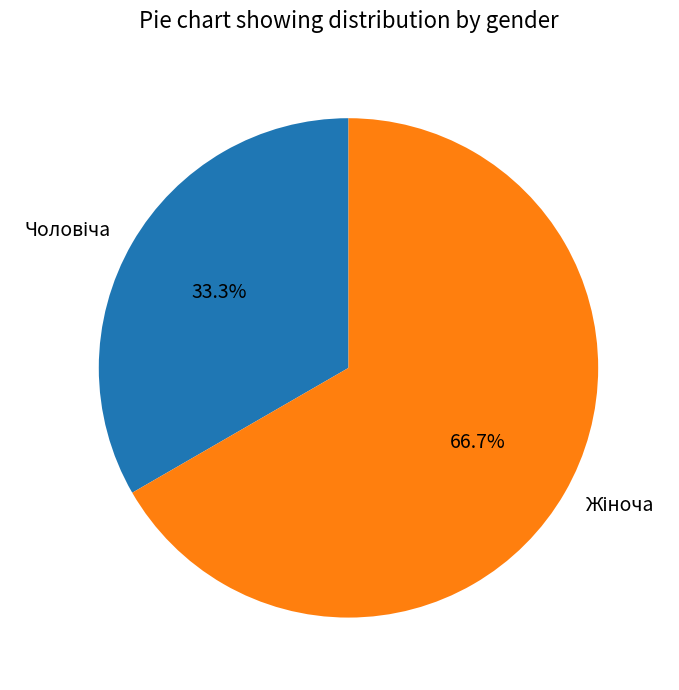

Is there any slice that represents more than half of the pie?

Yes